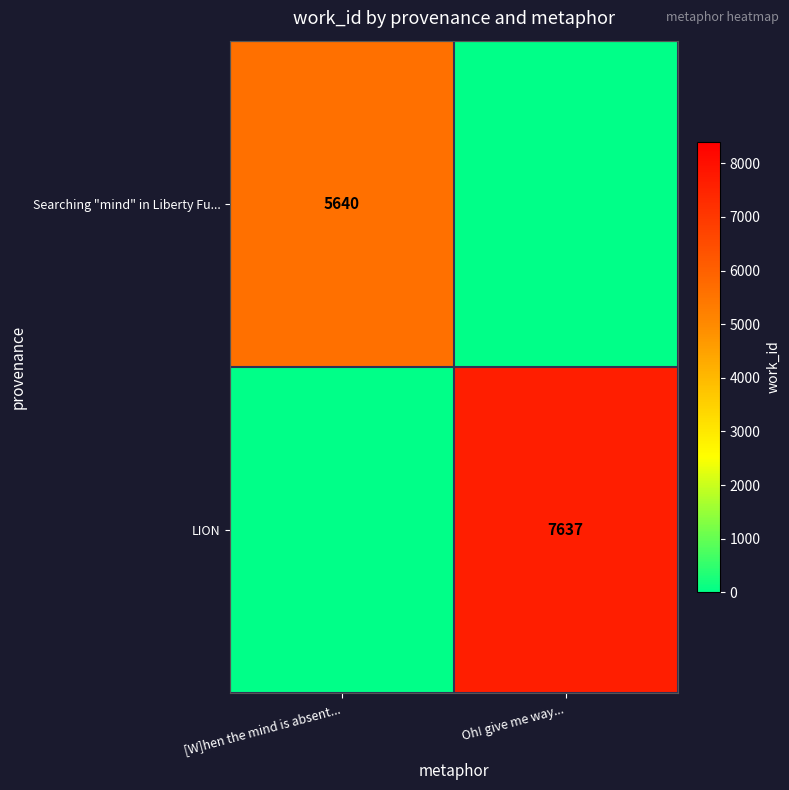

True or false: Searching "mind" in Liberty Fu... has a value of 5640 at [W]hen the mind is absent....

True